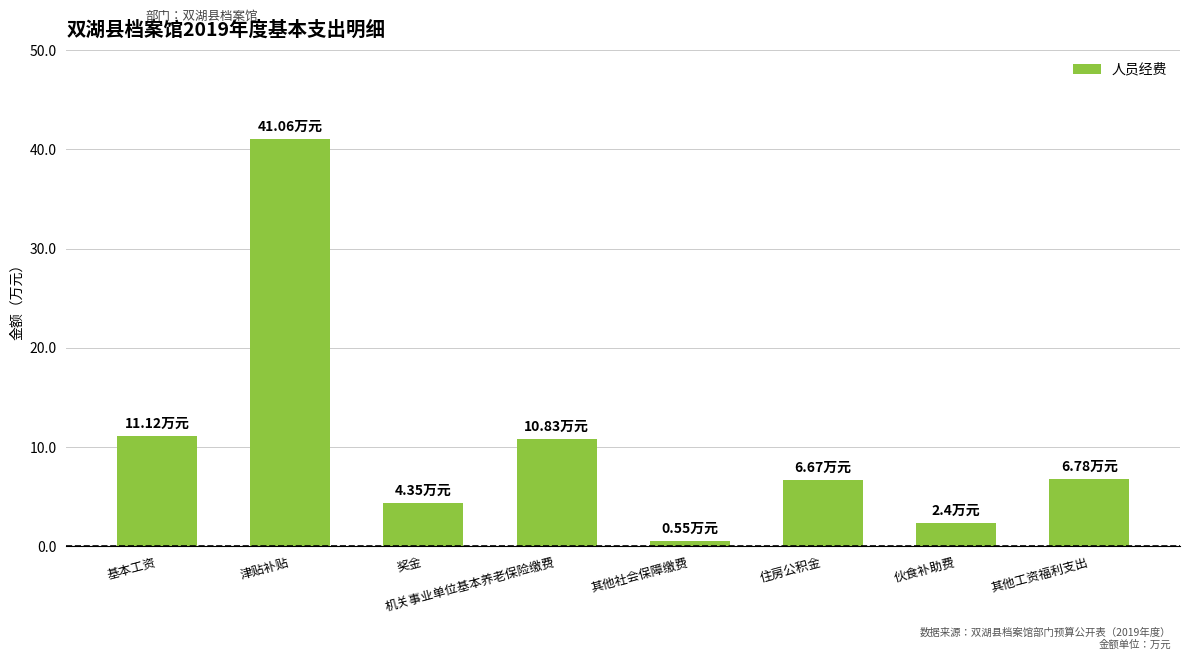

What is the label of the 5th bar from the right?

机关事业单位基本养老保险缴费